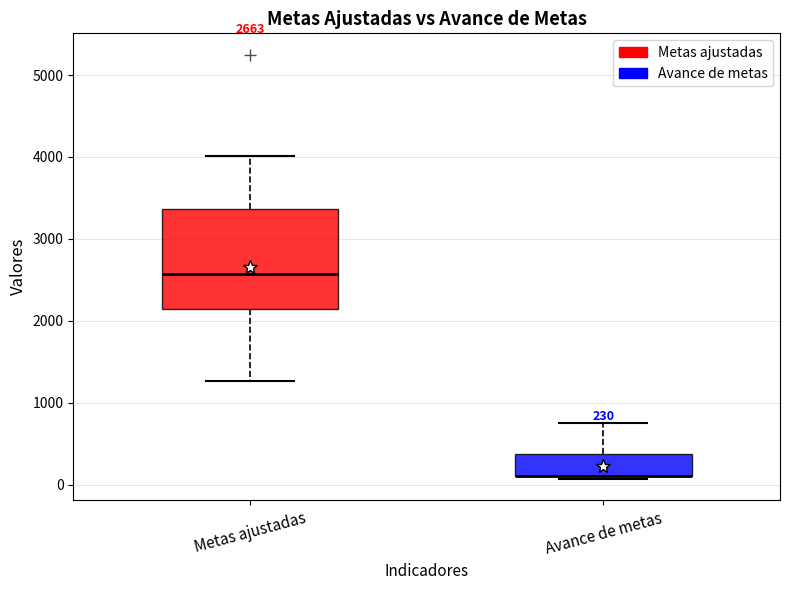

Comparing the boxes themselves (not the whiskers), which one is the tallest?

Metas ajustadas